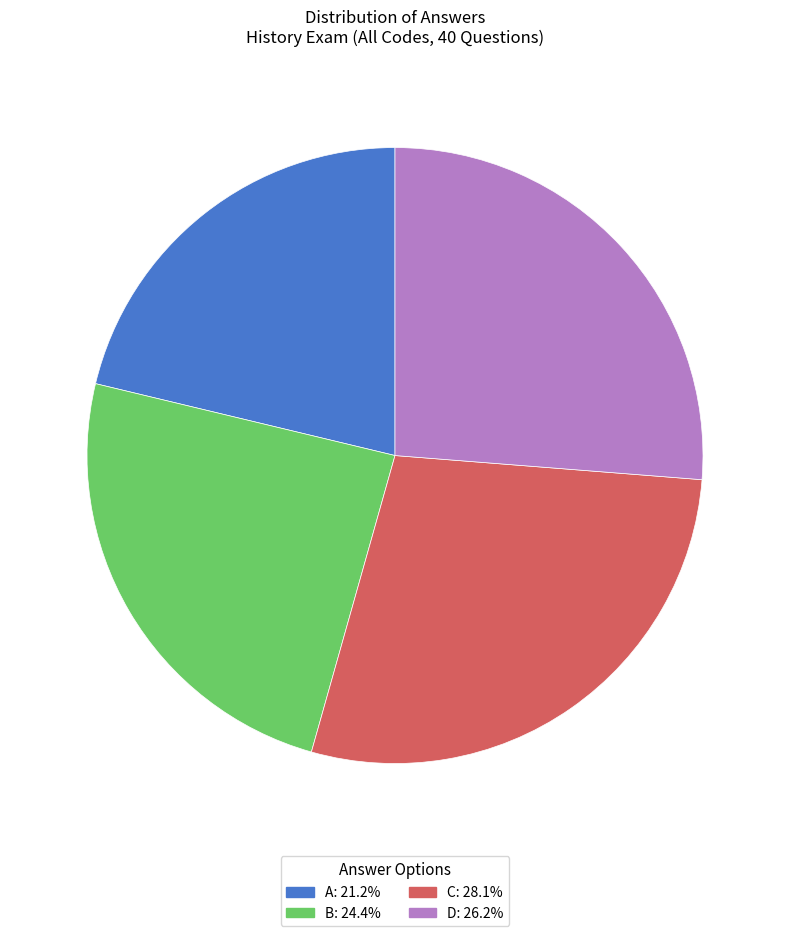

Is there any slice that represents more than half of the pie?

No